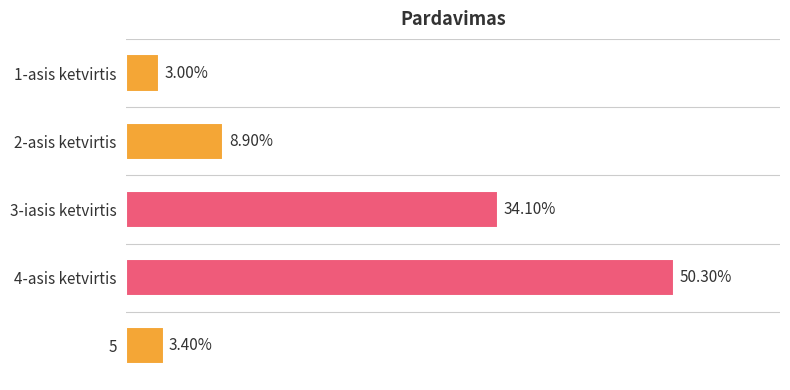

Rank the categories by value from lowest to highest.

0.0, 0.4, 0.1, 0.2, 0.3